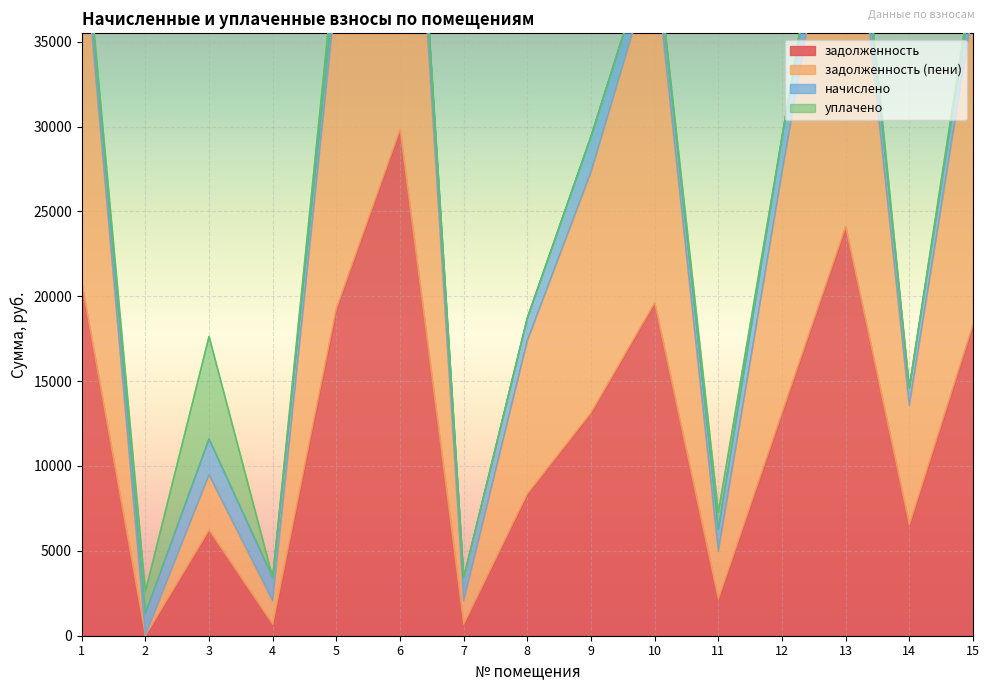

The value of задолженность at 5 is 27349.4. True or false?

False